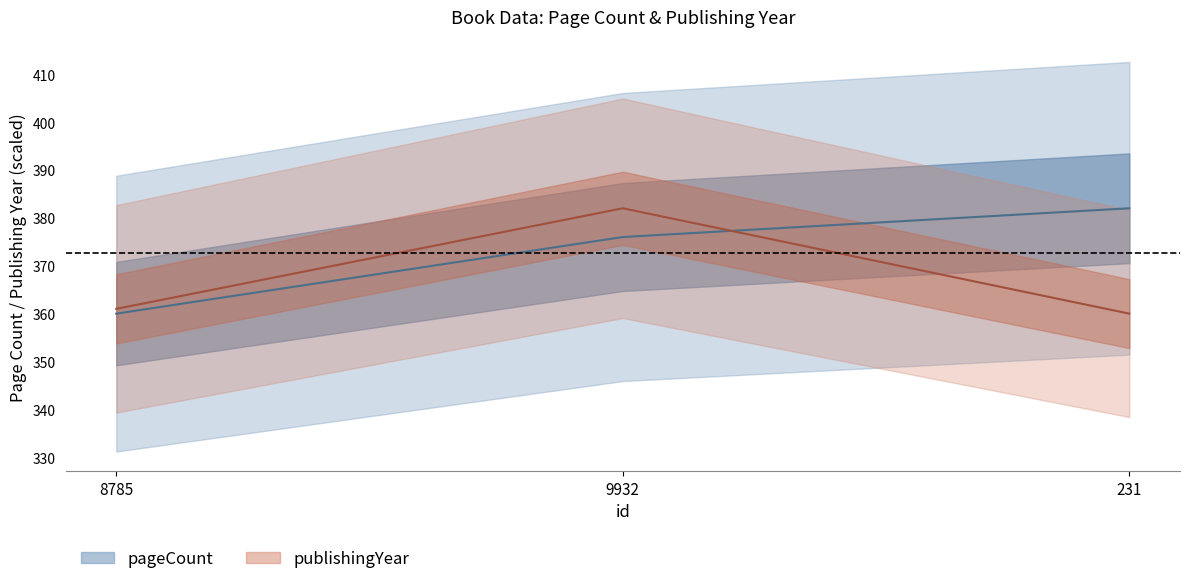

Reading right to left, extract all data points from this chart.

pageCount: 231=382.0	9932=376.0	8785=360.0
publishingYear: 231=360.0	9932=382.0	8785=361.0